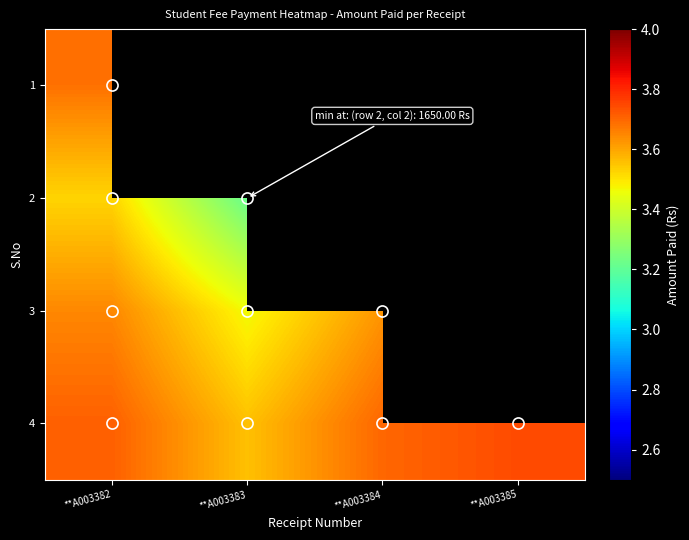

Which has a higher value, **A003385 or **A003384?

**A003384